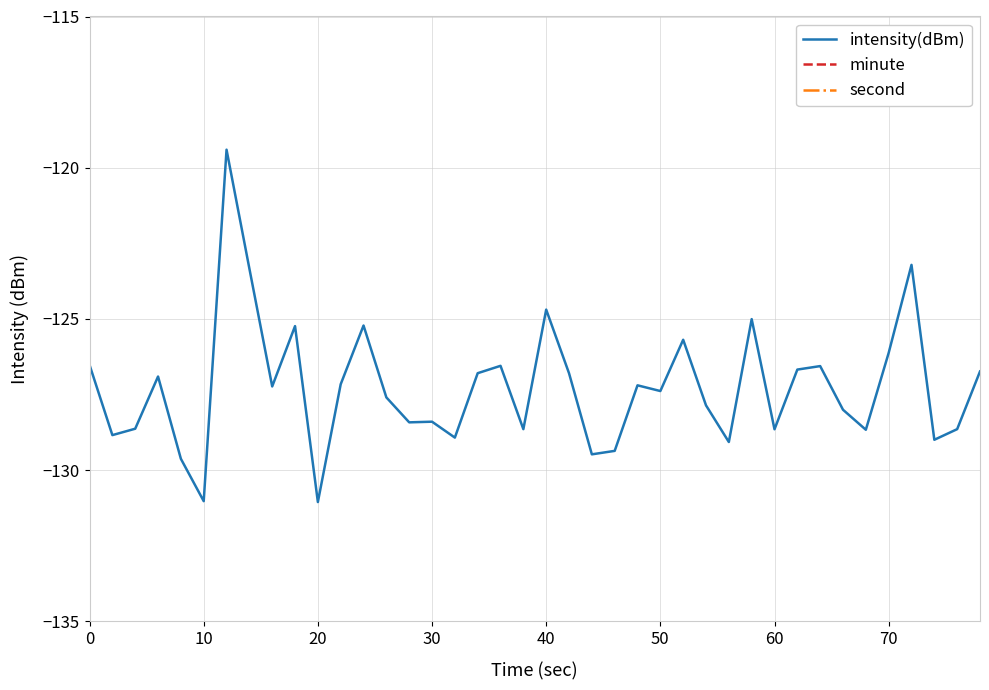

Is the value of intensity(dBm) at 30 greater than the value of second at 0?

No